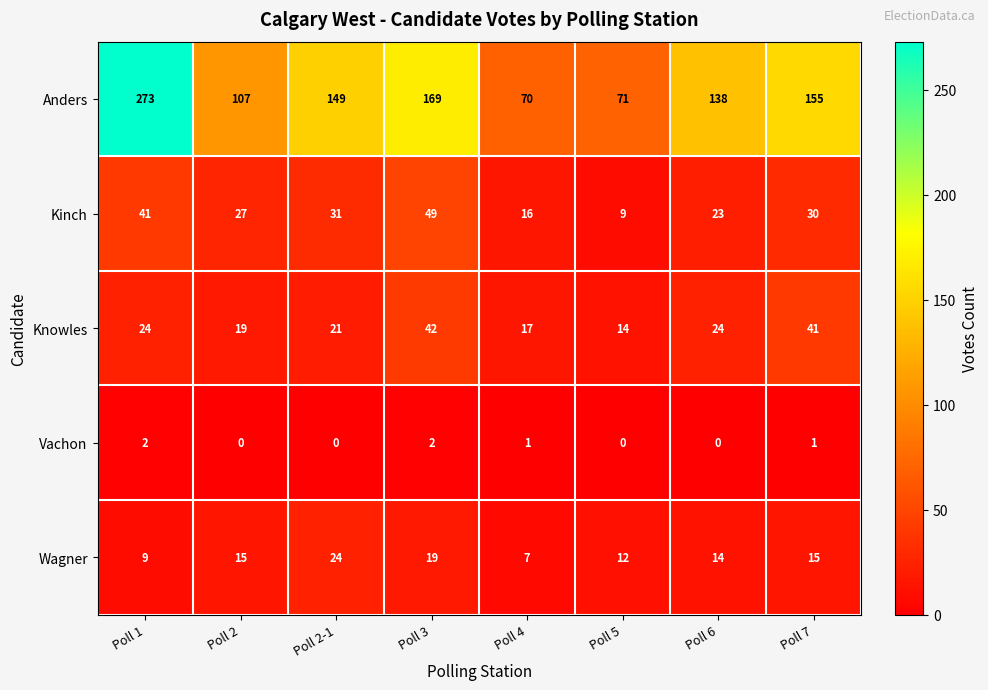

Rank the categories by Kinch value from highest to lowest.

Poll 3, Poll 1, Poll 2-1, Poll 7, Poll 2, Poll 6, Poll 4, Poll 5